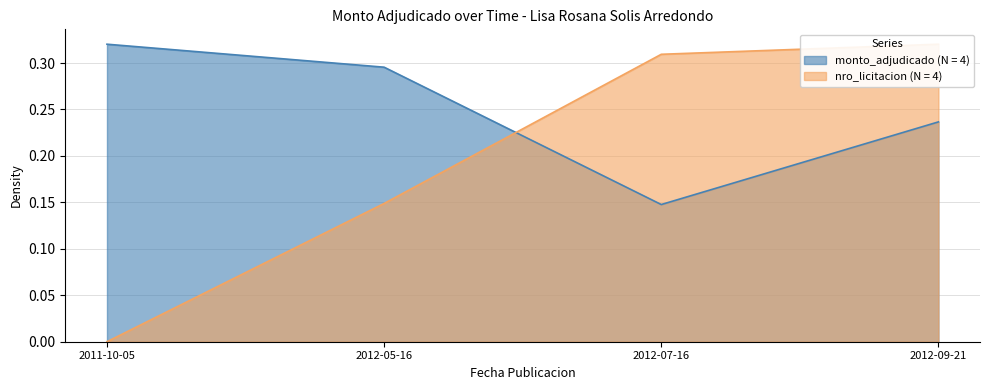

Which has a higher value, 2011-10-05 or 2012-05-16?

2011-10-05